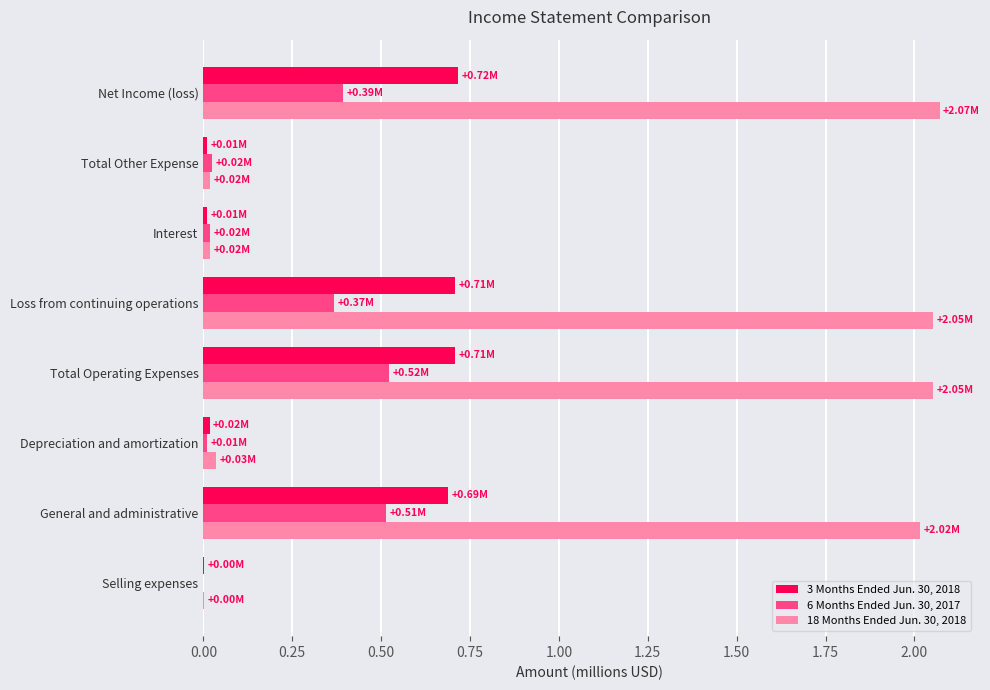

What is the sum of all 18 Months Ended Jun. 30, 2018 values?

8.3